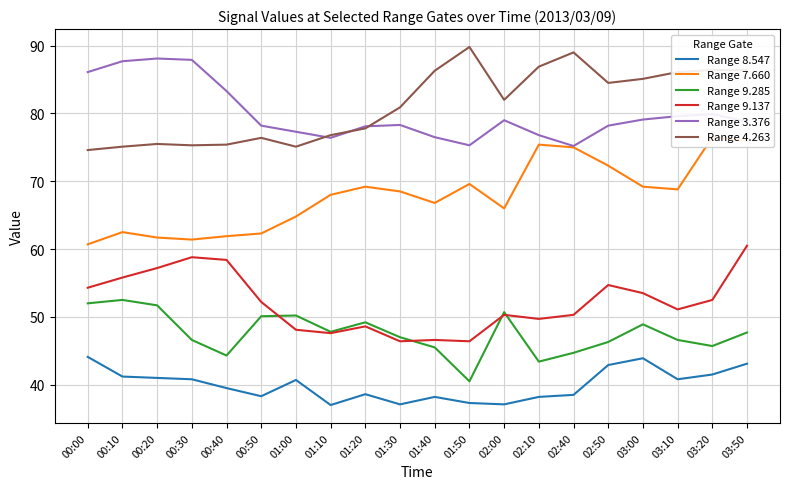

At which category does the chart reach its peak across all series?

01:50